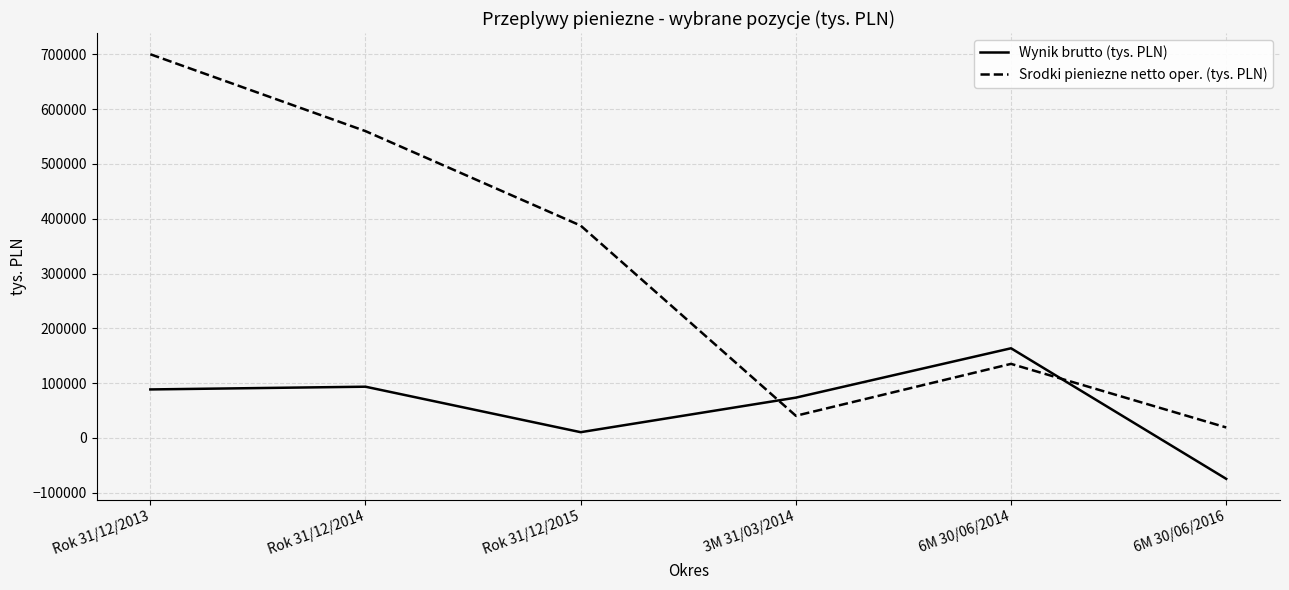

Between Rok 31/12/2013 and Rok 31/12/2015, which series saw the biggest shift?

Srodki pieniezne netto oper. (tys. PLN)